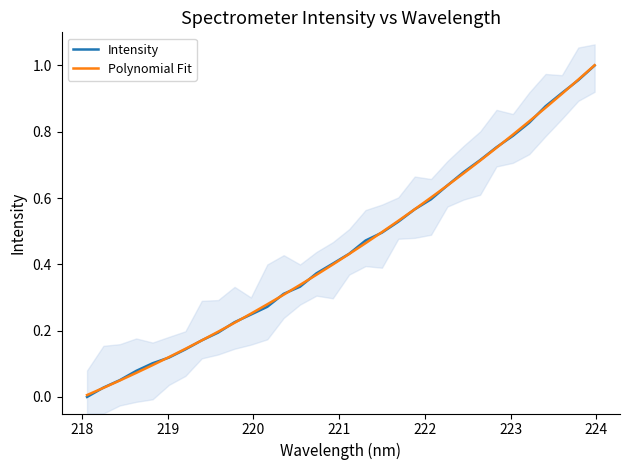

Does the chart have visible grid lines?

No